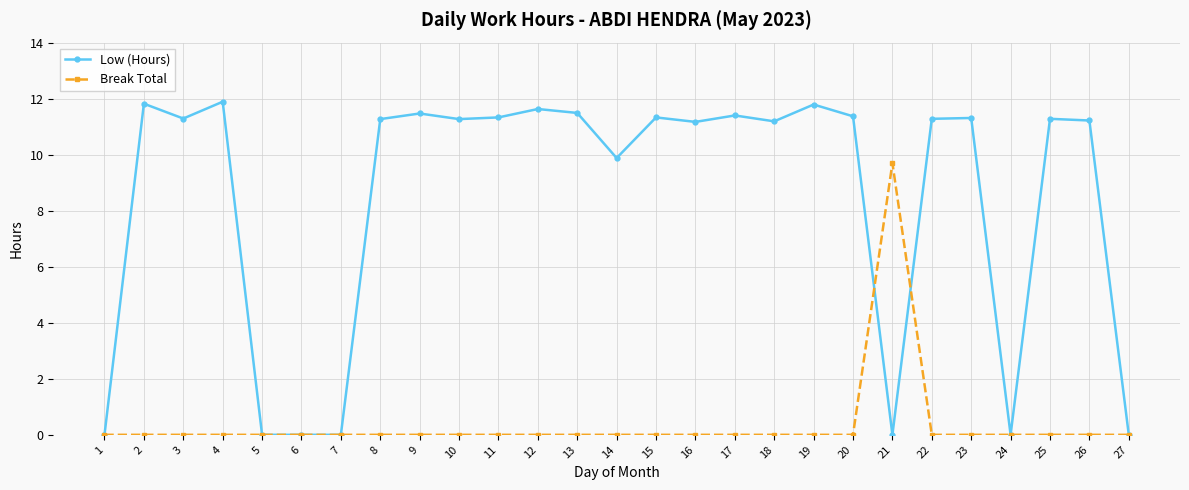

Is the value of Low (Hours) at 11 greater than the value of Break Total at 18?

Yes